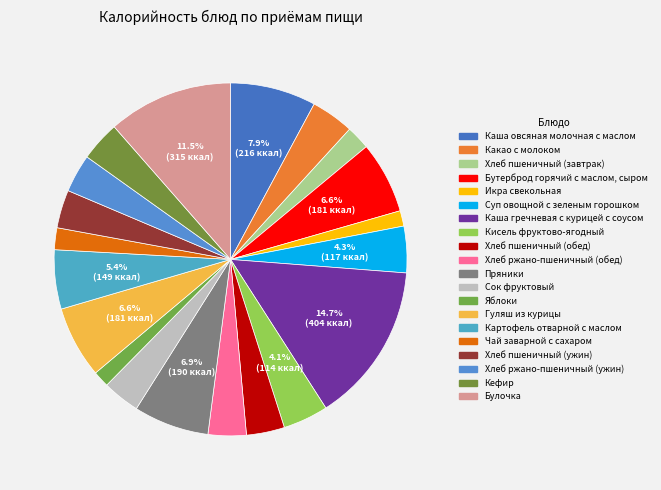

Combined, do Каша гречневая с курицей с соусом and Бутерброд горячий с маслом, сыром account for over 50%?

No